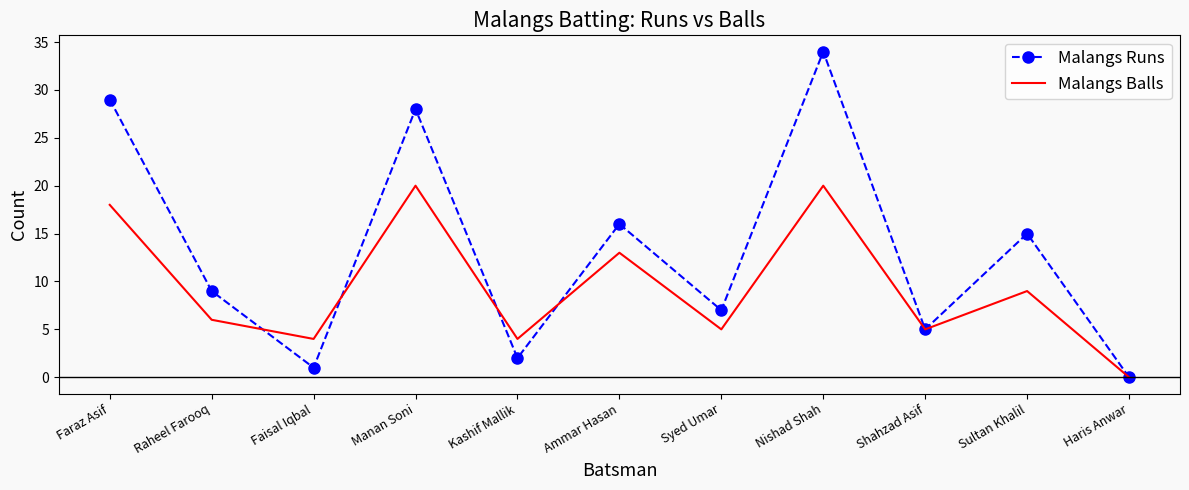

What is the total value across all series at Kashif Mallik?

6